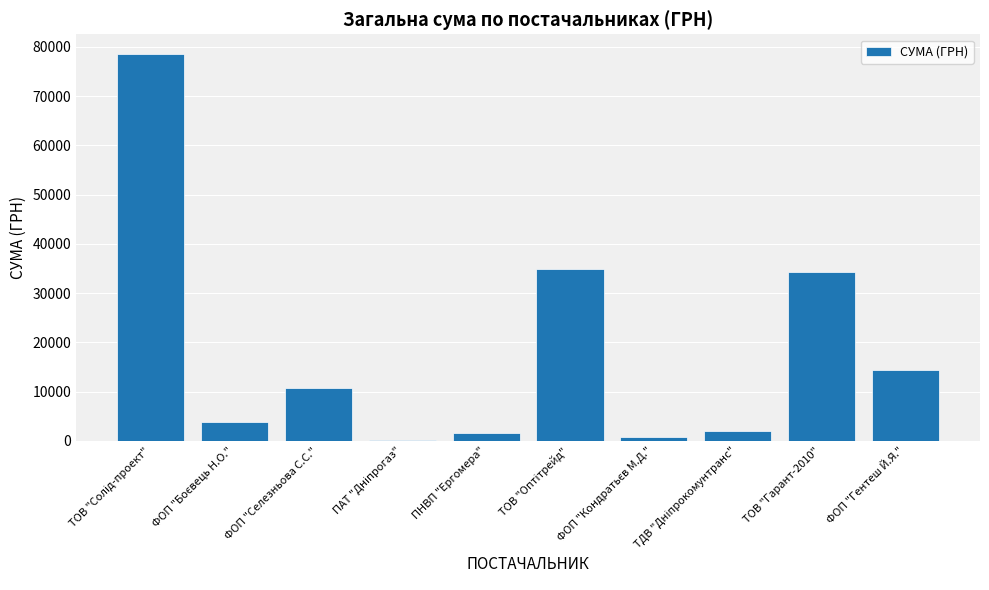

What is the greatest value displayed?

78600.0